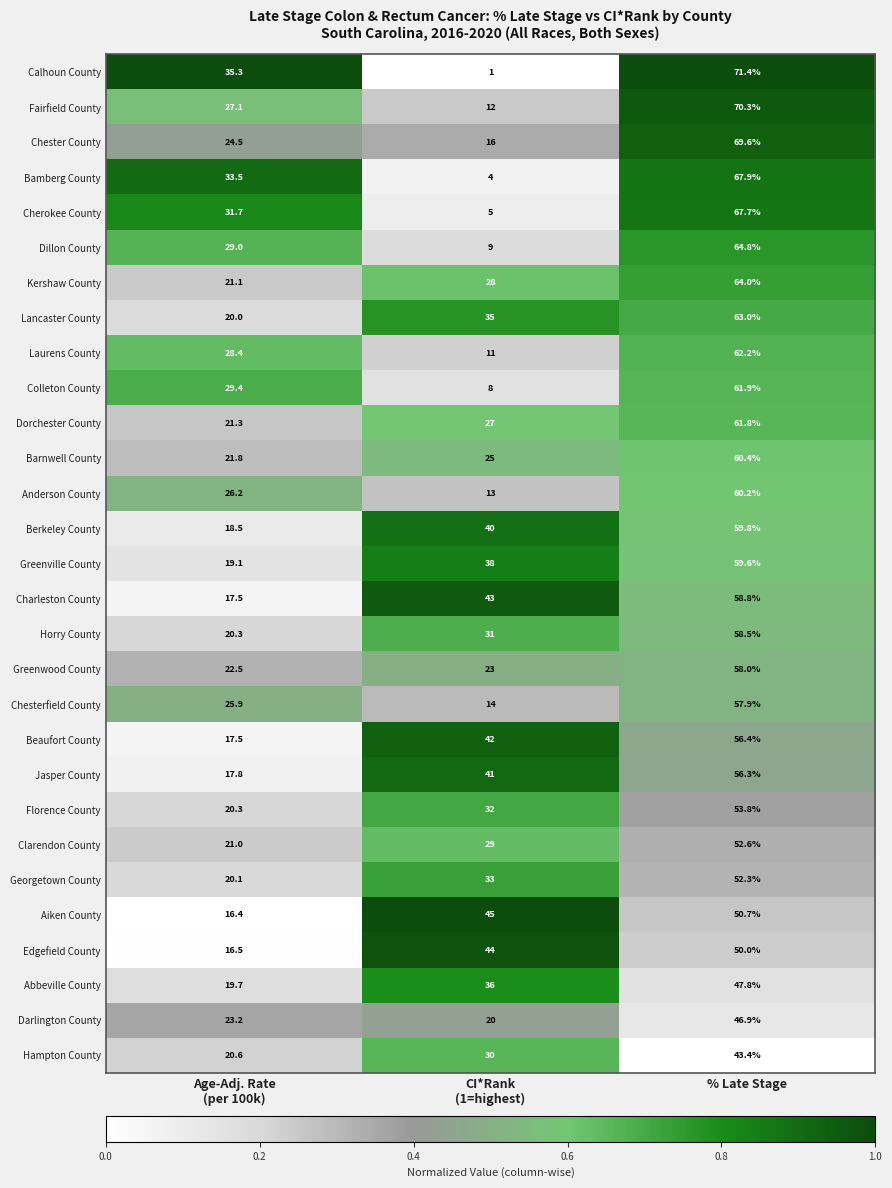

What is the total value across all series at % Late Stage?

1708.0